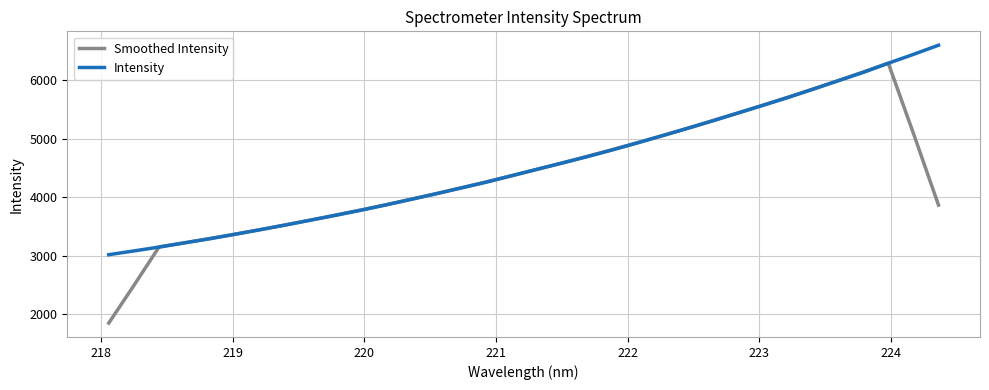

What is the sum of all Intensity values?

154971.6